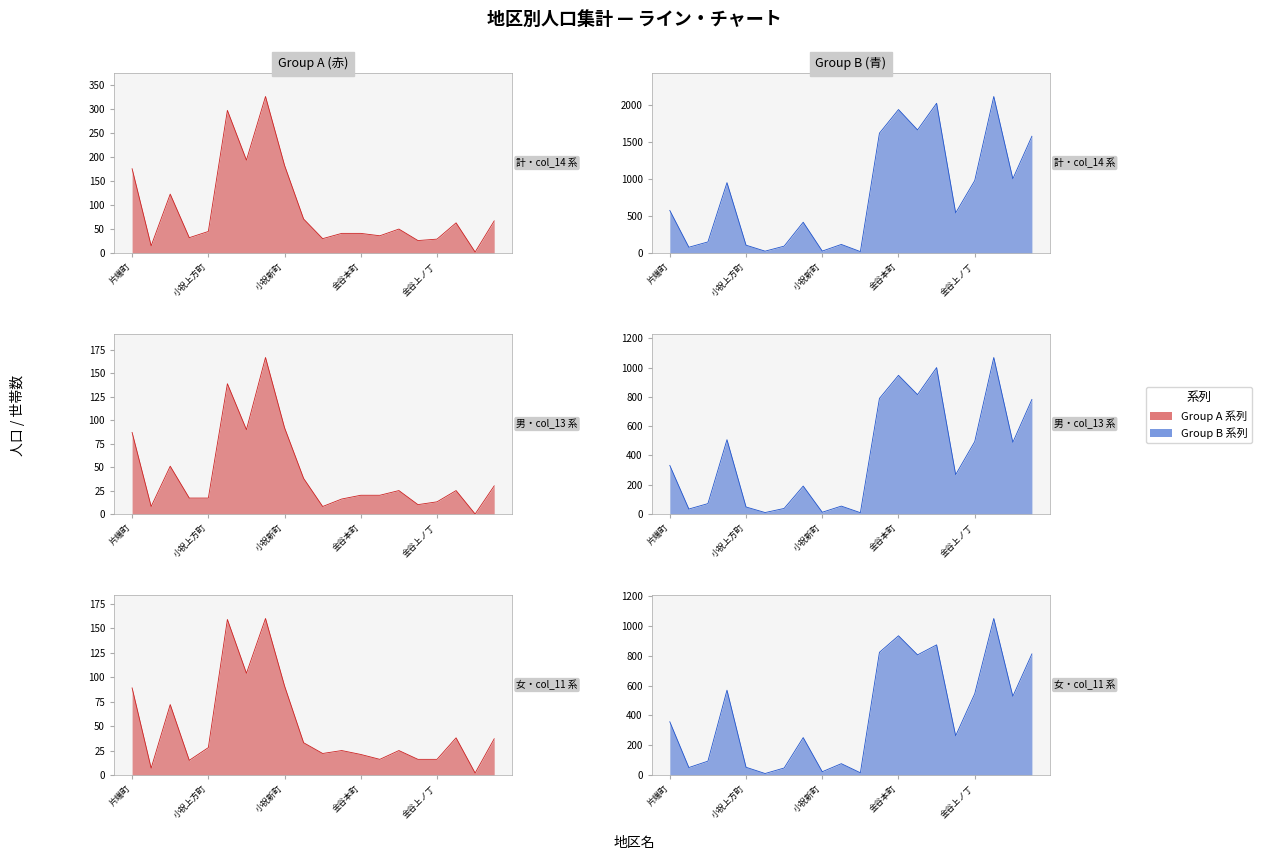

At which category is the sum across all series the highest?

金谷森ノ丁